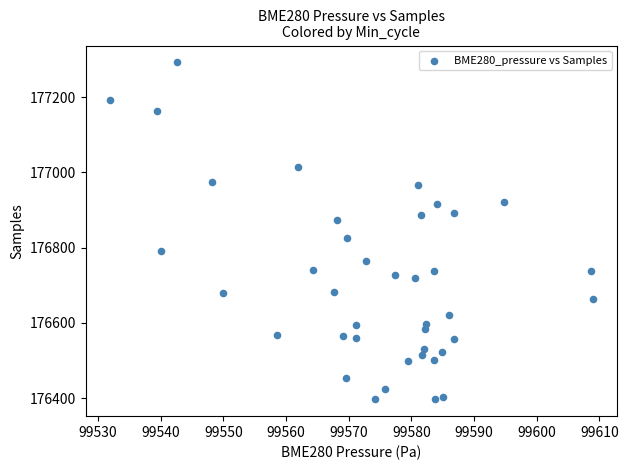

What is the range of Y values (max minus min)?

895